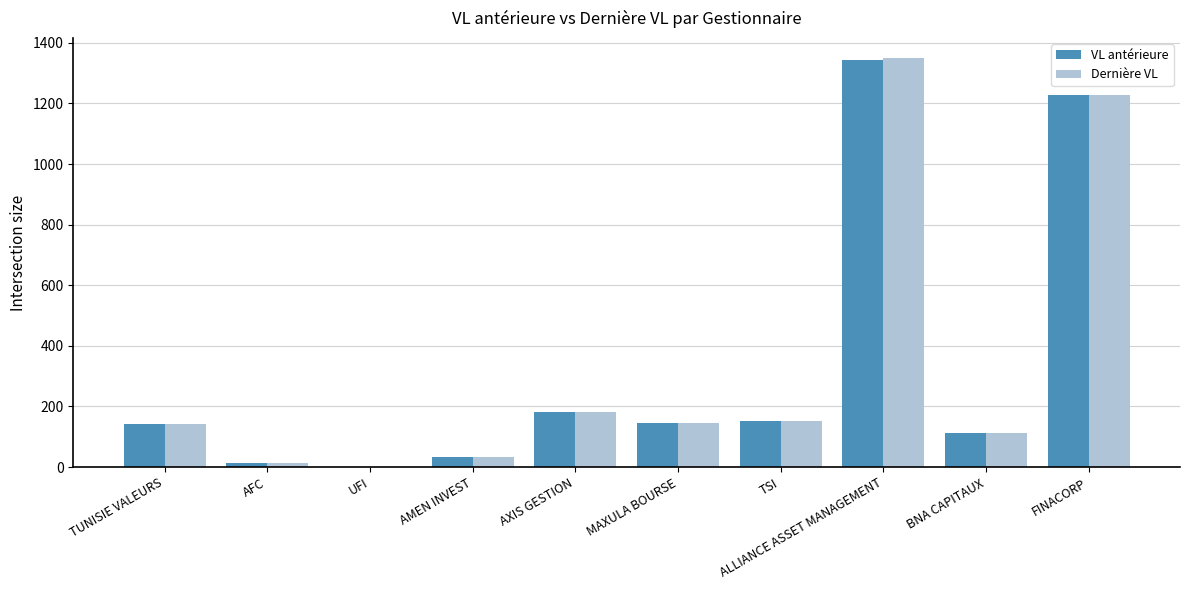

Which series has the largest range (max minus min)?

Dernière VL